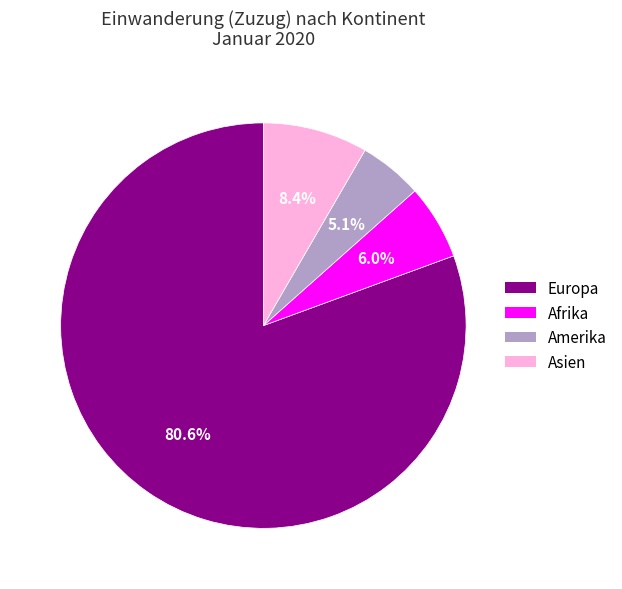

How many slices are in this pie chart?

4